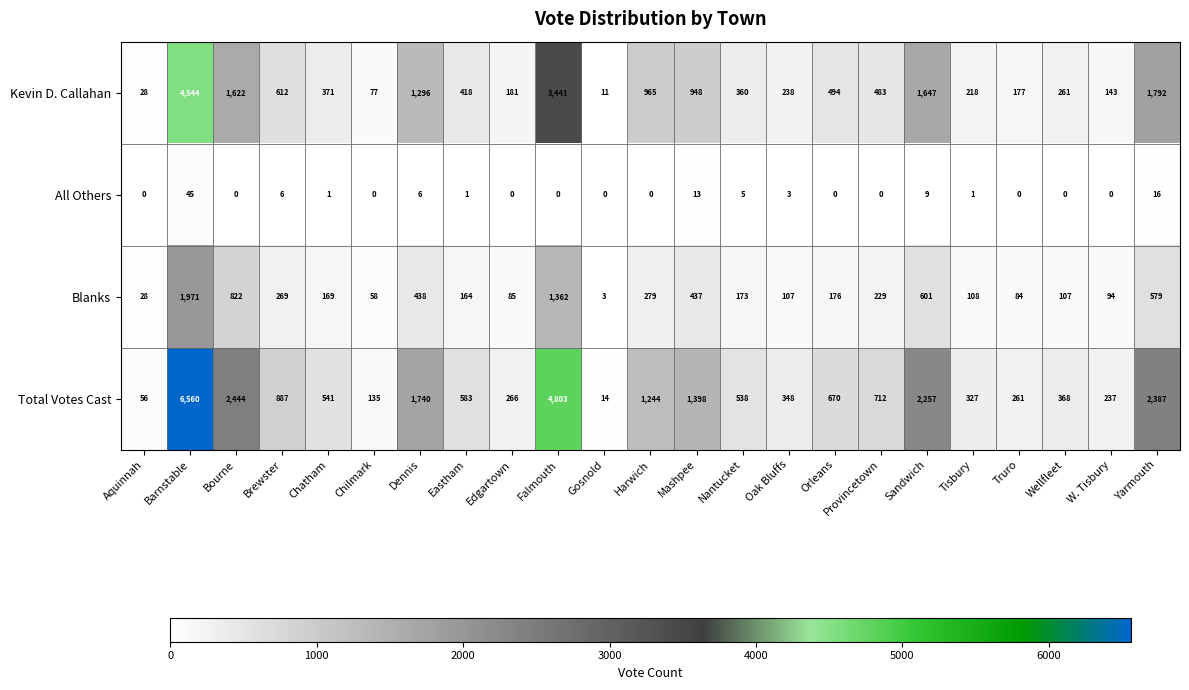

At how many categories does at least one series exceed 6132?

1